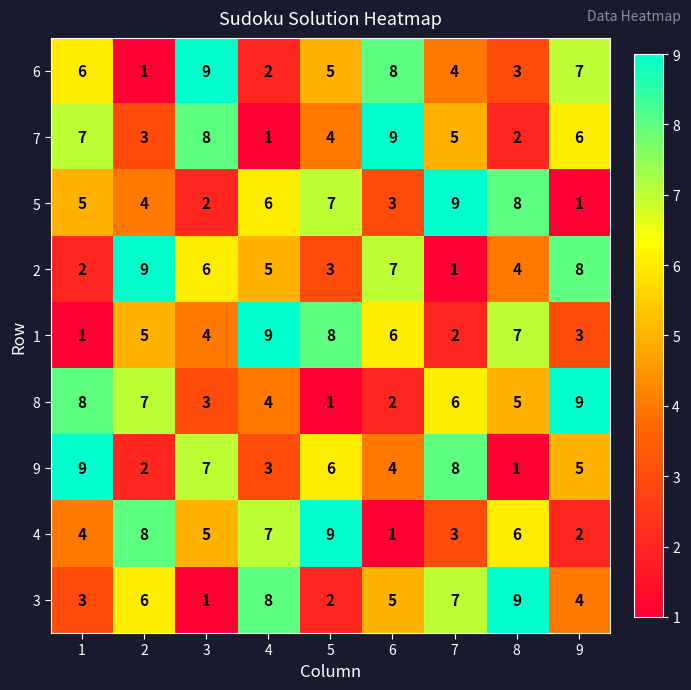

How many values in the 3 series are below 5?

4